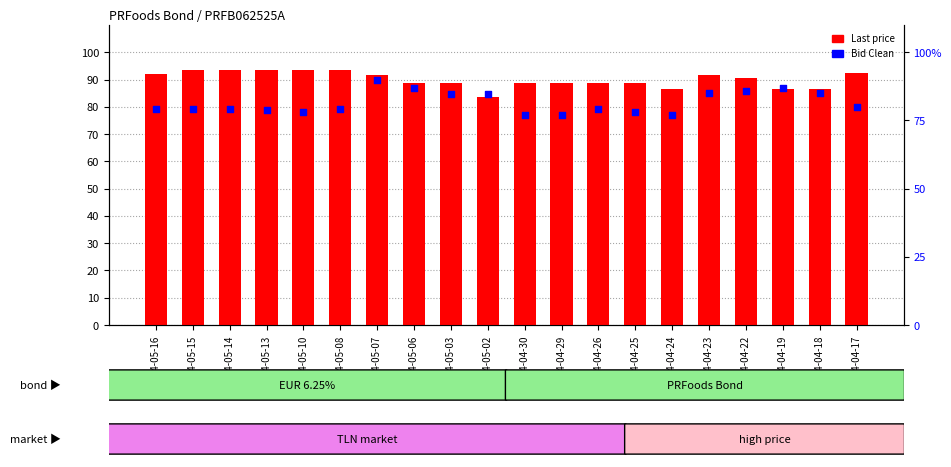

What are all the series names shown in the legend?

Last price, Bid Clean